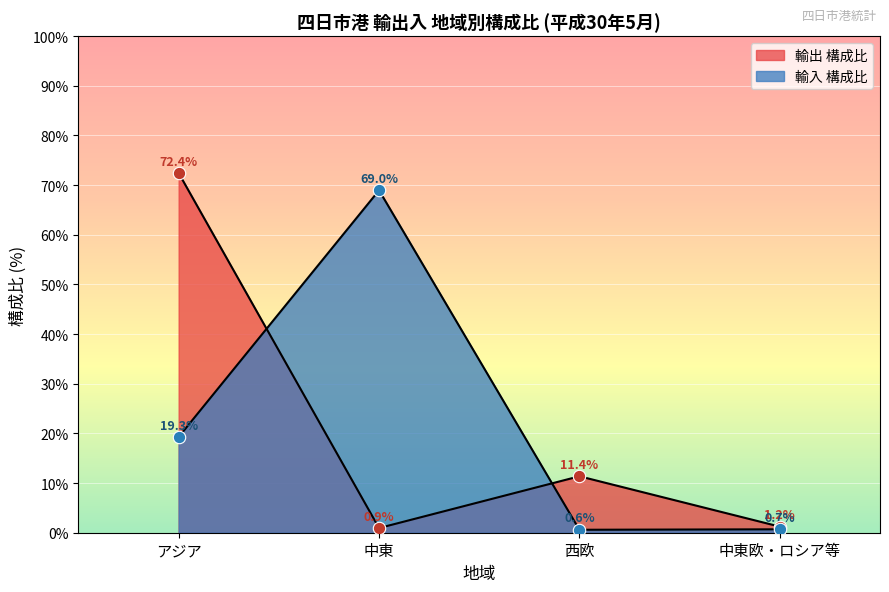

Is the value of 輸出 構成比 at 中東 greater than the value of 輸入 構成比 at 中東?

No